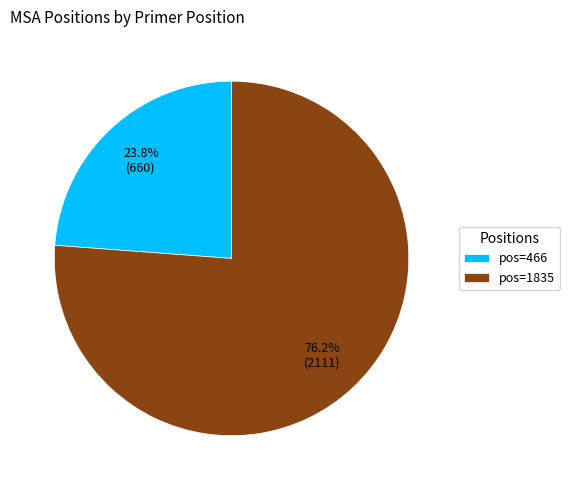

What percentage do pos=1835 and pos=466 together represent?

100.0%